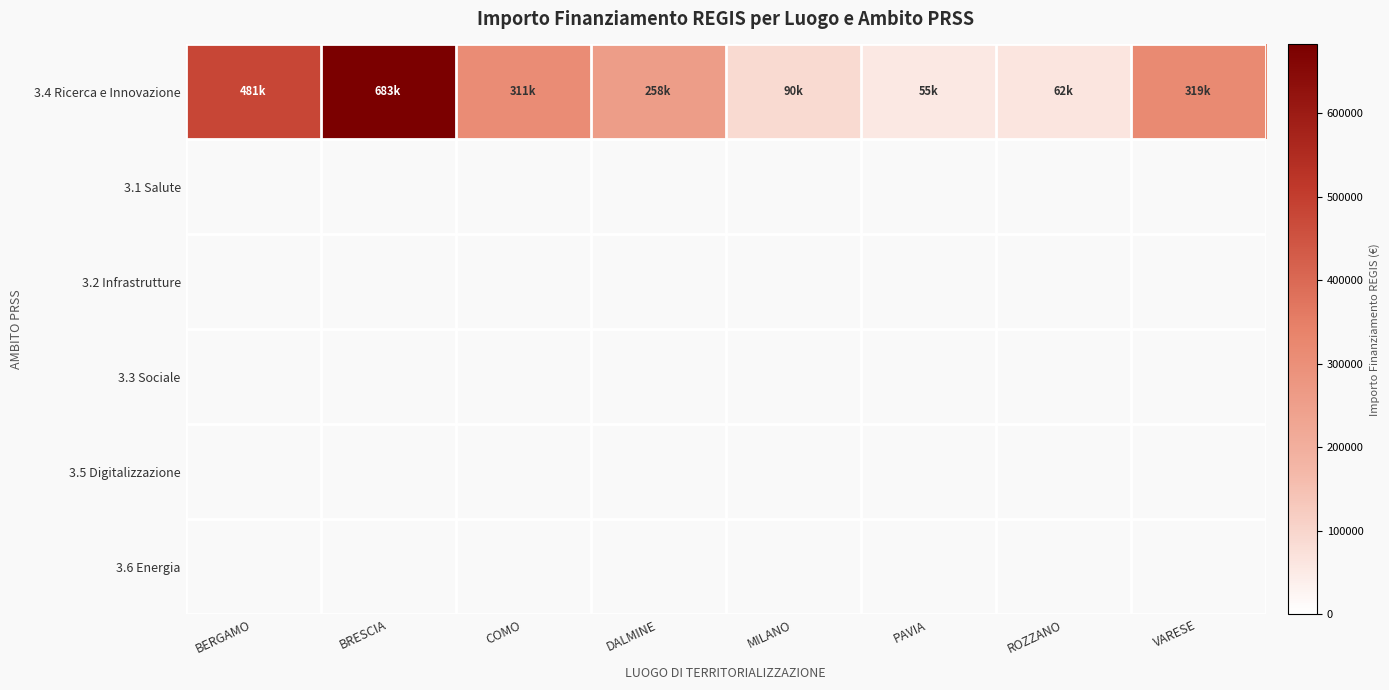

What is the total value across all series at MILANO?

90268.6